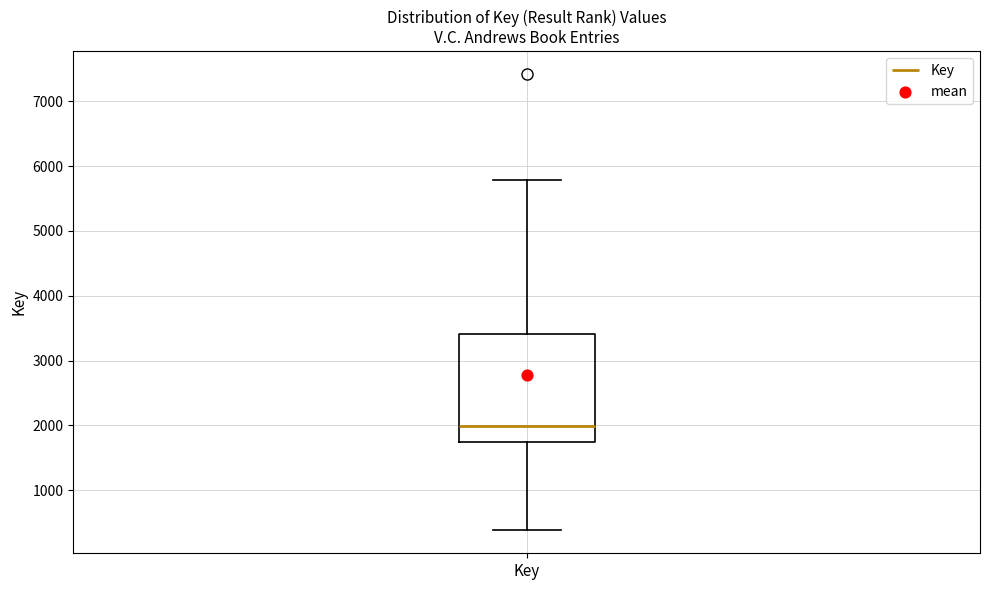

Read this box plot against the y-axis: the position of the median line, the range covered by the box, and the ends of both whiskers. The values are not printed on the chart, so give them approximately, as read against the axis.

median 2000, box 1700 to 3400, whiskers 400 to 5800